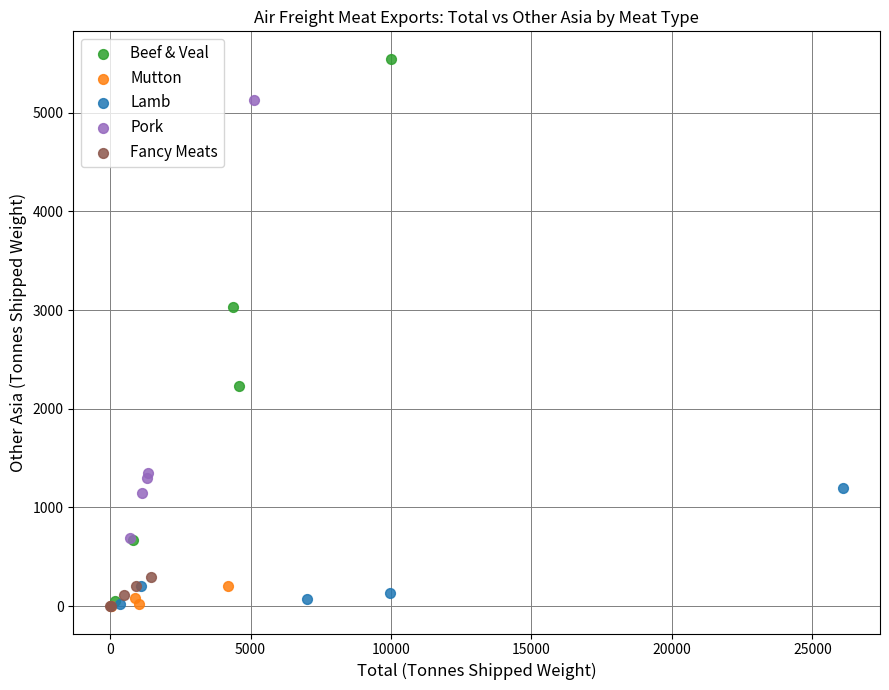

Which series has the largest Y range (max minus min)?

Beef & Veal